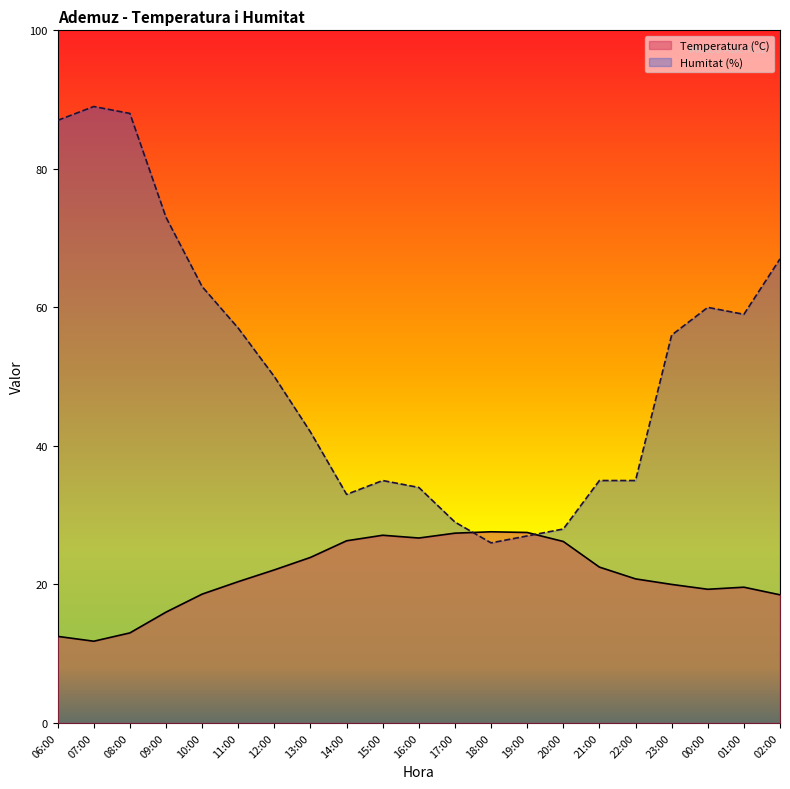

What is the sum of the Temperatura (ºC) values at 09:00 and 19:00?

43.5